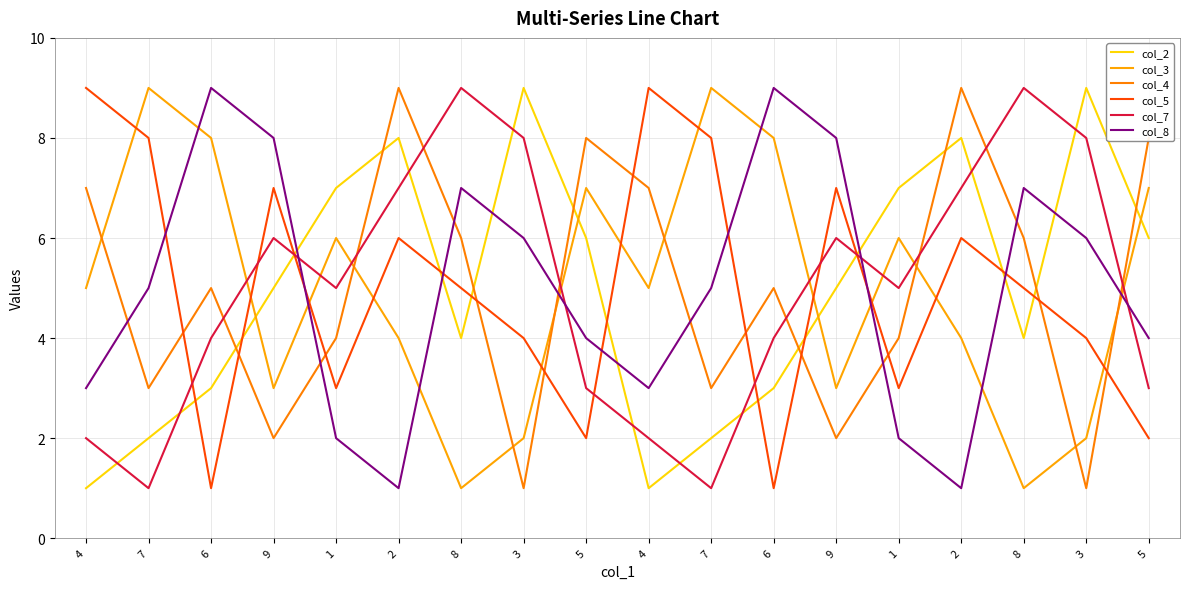

Is this an area chart (filled region under the line)?

No